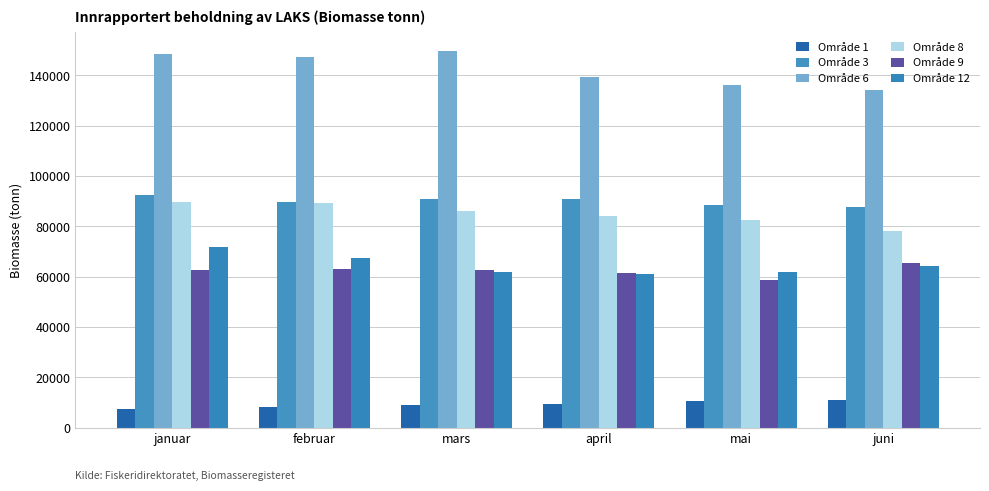

What is the difference between the second highest and minimum values in the Område 6 series?

14276.2